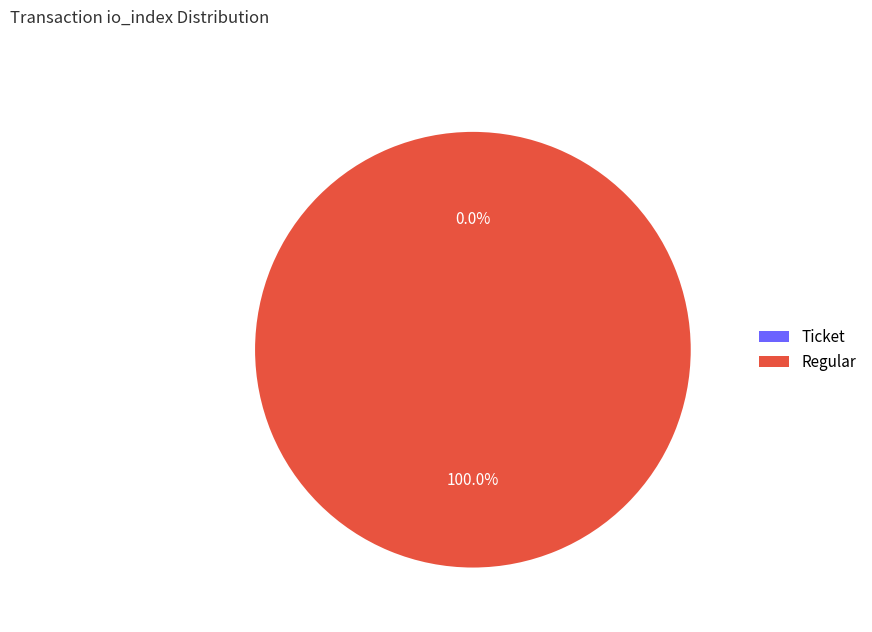

The Ticket slice represents 0% of the pie. True or false?

True